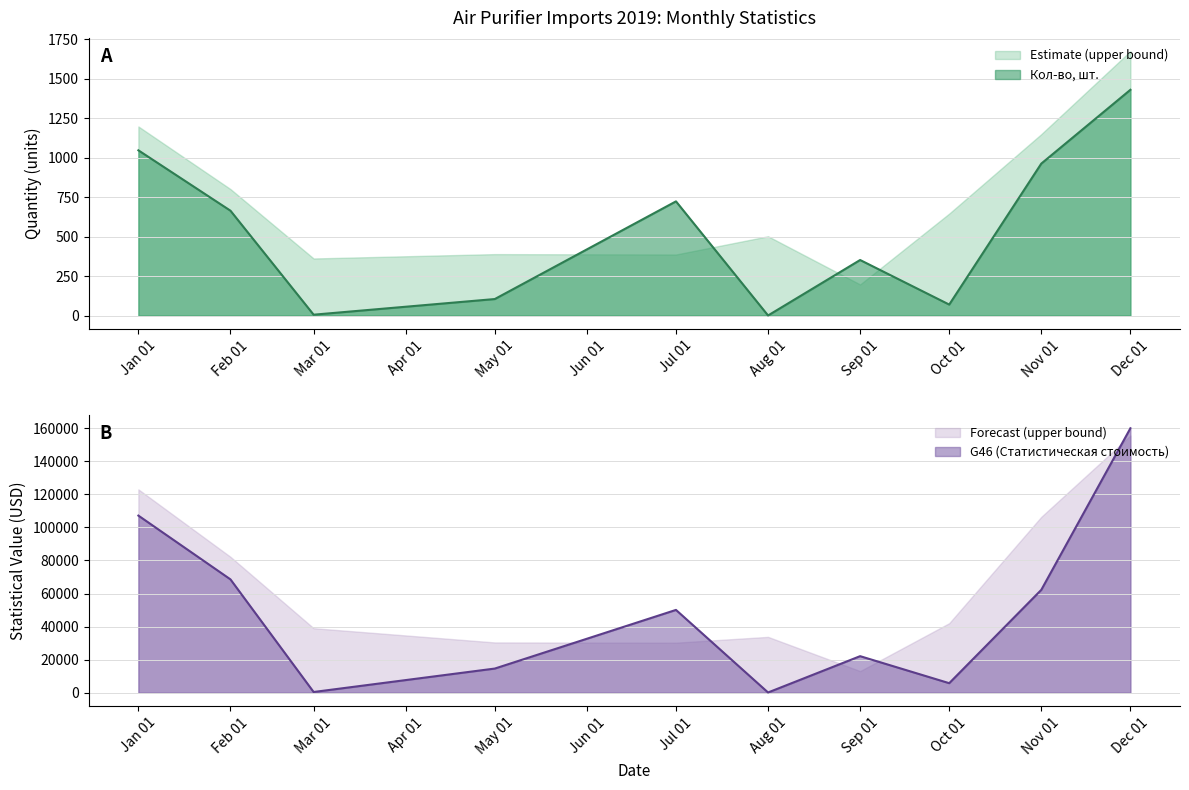

At which label does Estimate (upper bound) reach its minimum?

Sep 01